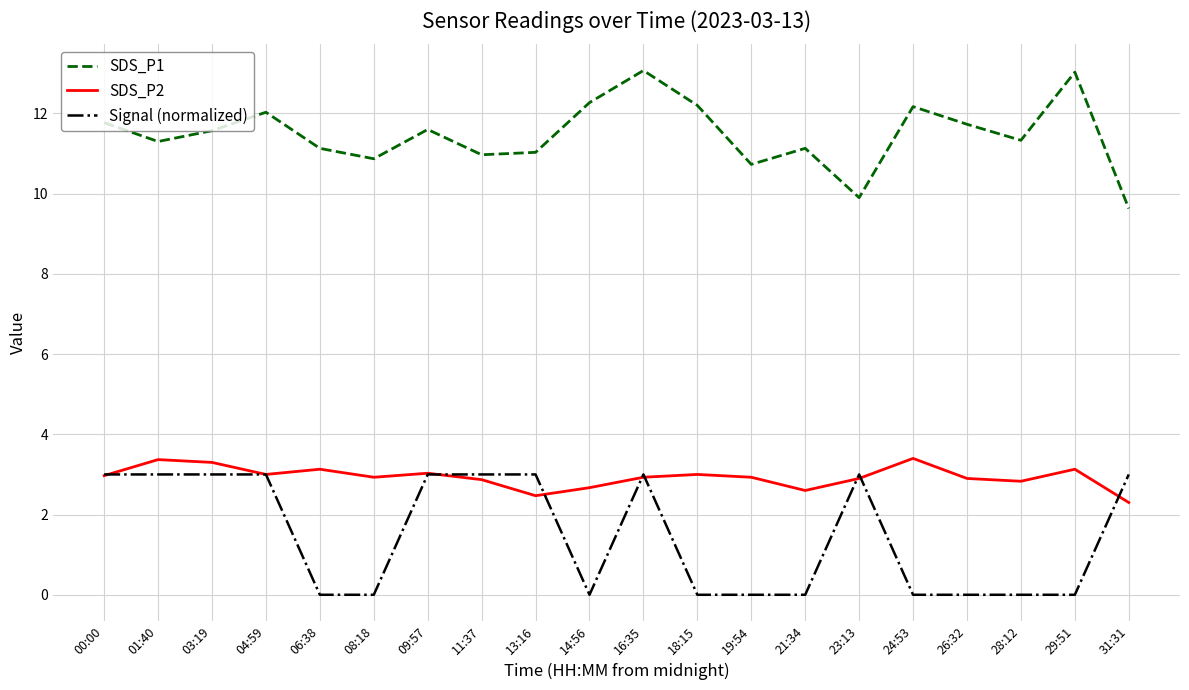

Read the Signal (normalized) value at 00:00.

3.0